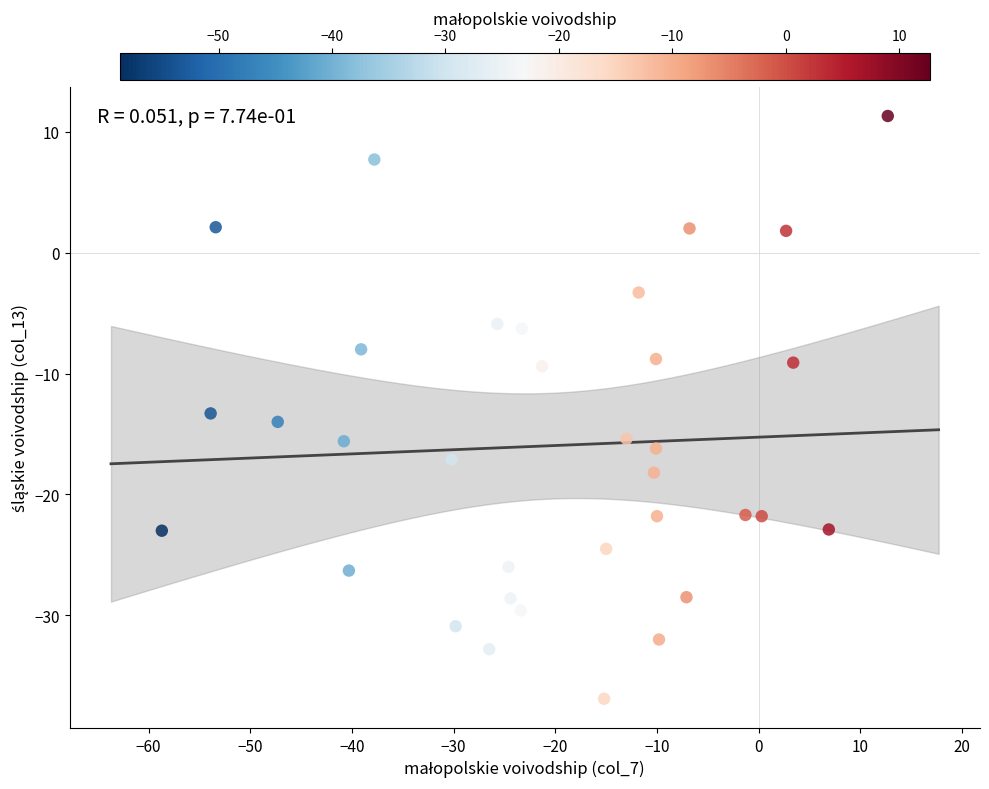

What Y value in the scatter plot is closest to -12?

-13.3